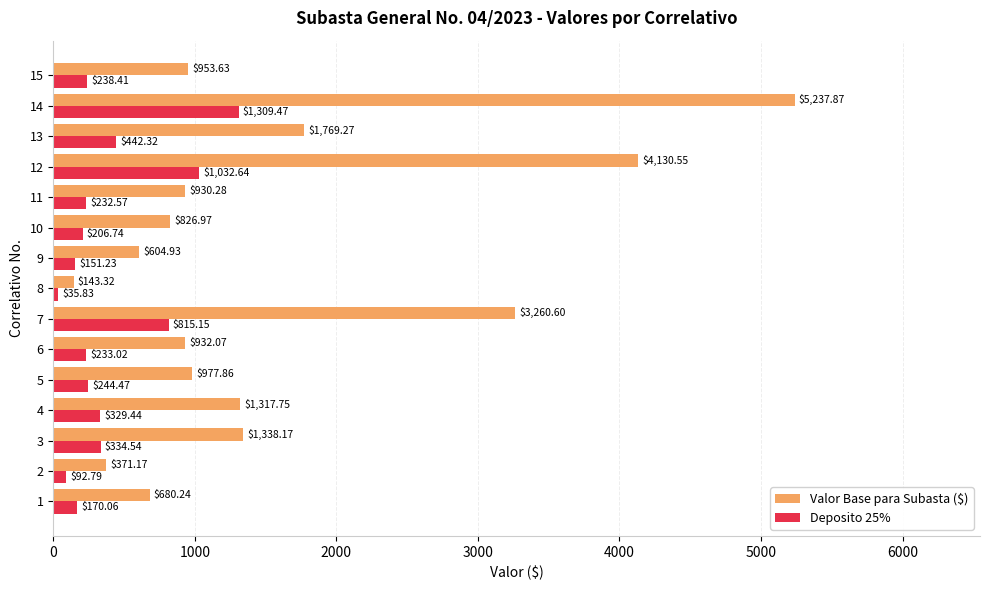

At 9, list the series in order from smallest to largest.

Deposito 25%, Valor Base para Subasta ($)